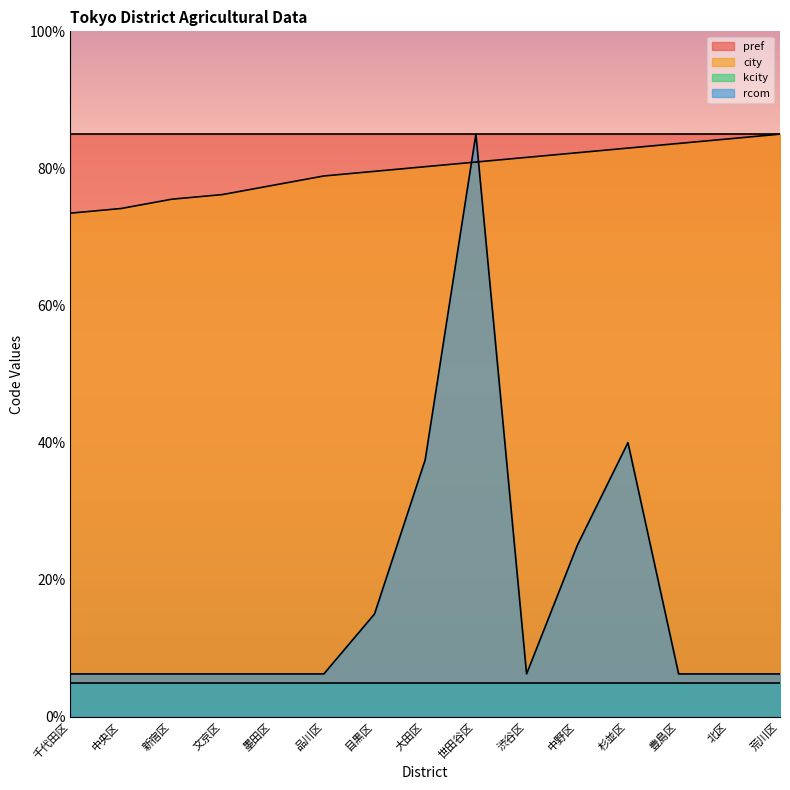

What is the sum of all city values?

1196.4